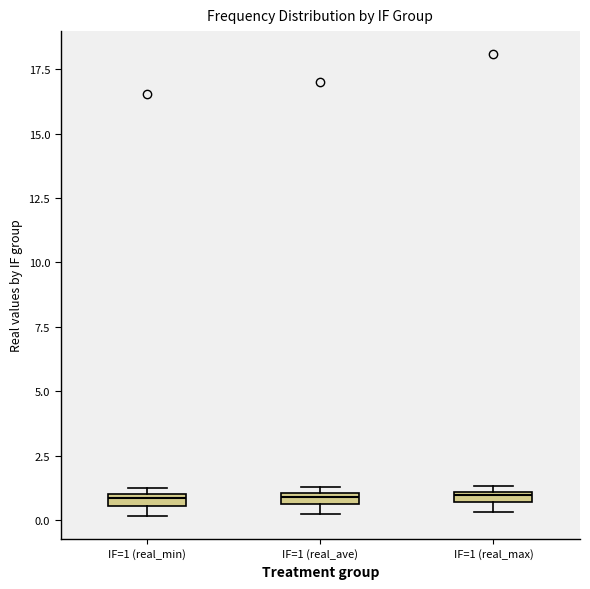

Where is the lower edge of the box for IF=1 (real_ave) on the y-axis? The values are not printed on the chart, so give them approximately, as read against the axis.

0.5